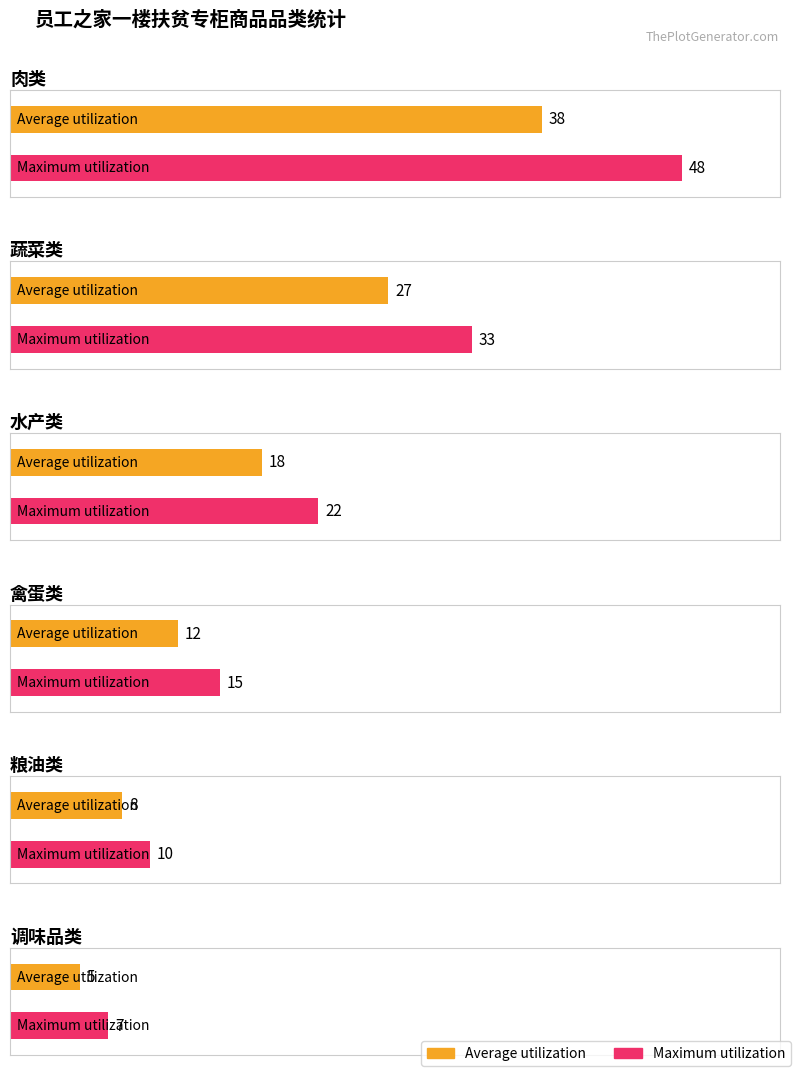

What is the sum of the Average utilization values at 2 and 4?

26